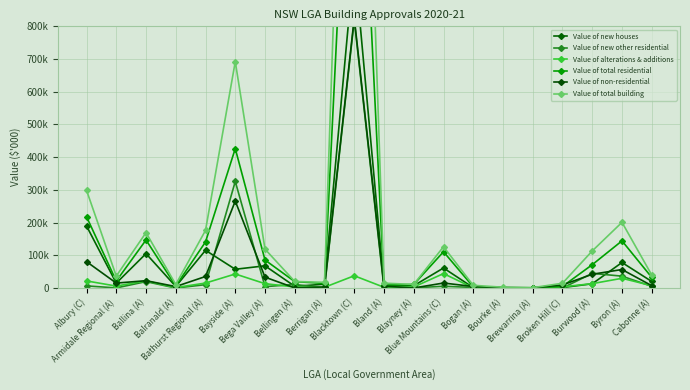

What is the label of the 3rd point from the right?

Burwood (A)